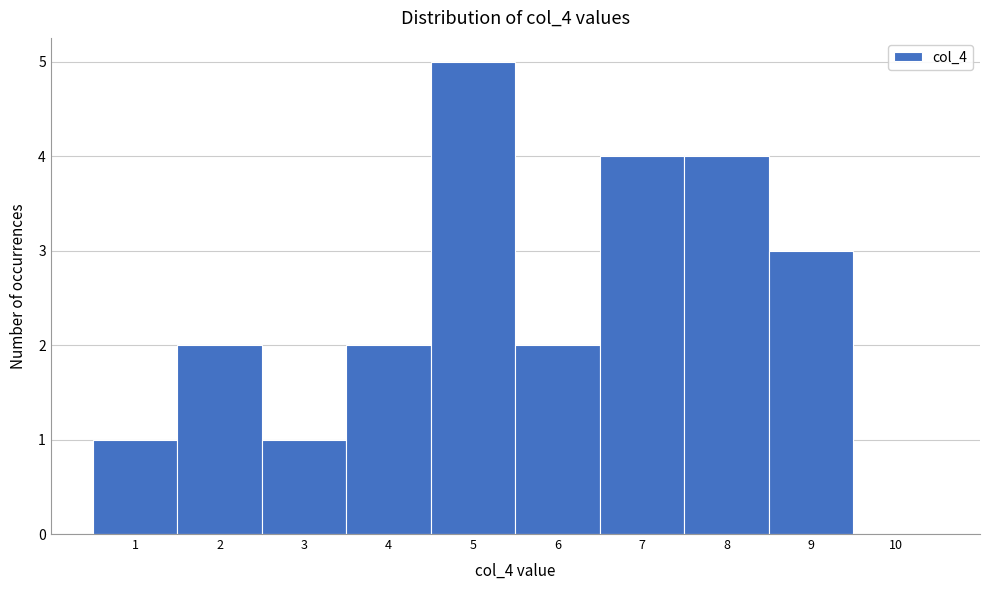

Reading left to right, transcribe this chart: for each bar, give the range it covers on the x-axis and its height. The values are not printed on the chart, so give them approximately, as read against the axis.

0.5 to 1.5: 1
1.5 to 2.5: 2
2.5 to 3.5: 1
3.5 to 4.5: 2
4.5 to 5.5: 5
5.5 to 6.5: 2
6.5 to 7.5: 4
7.5 to 8.5: 4
8.5 to 9.5: 3
9.5 to 10.5: 0